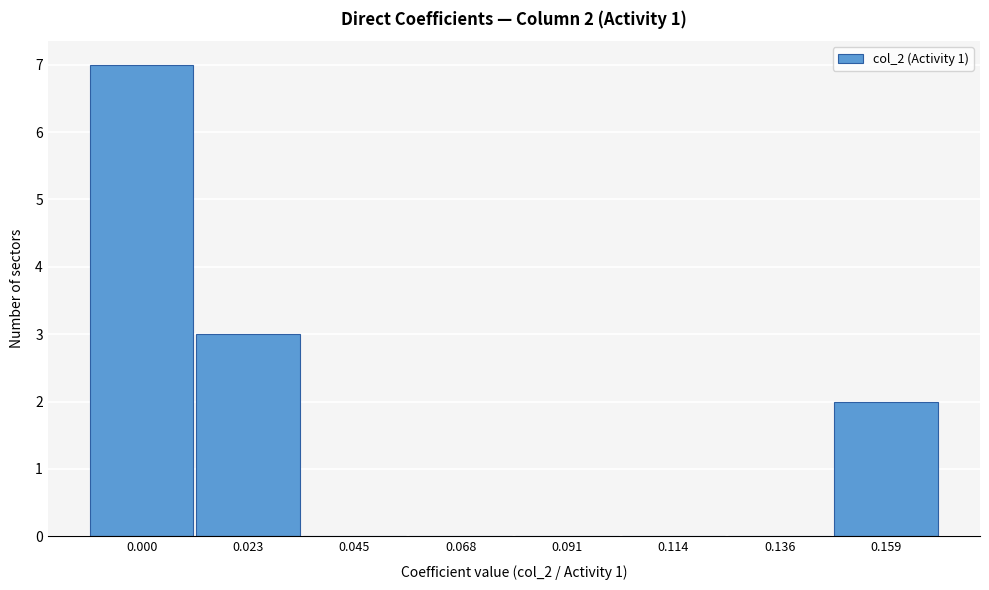

Reading left to right, transcribe all the data shown in this chart.

0.000=7	0.023=3	0.045=0	0.068=0	0.091=0	0.114=0	0.136=0	0.159=2